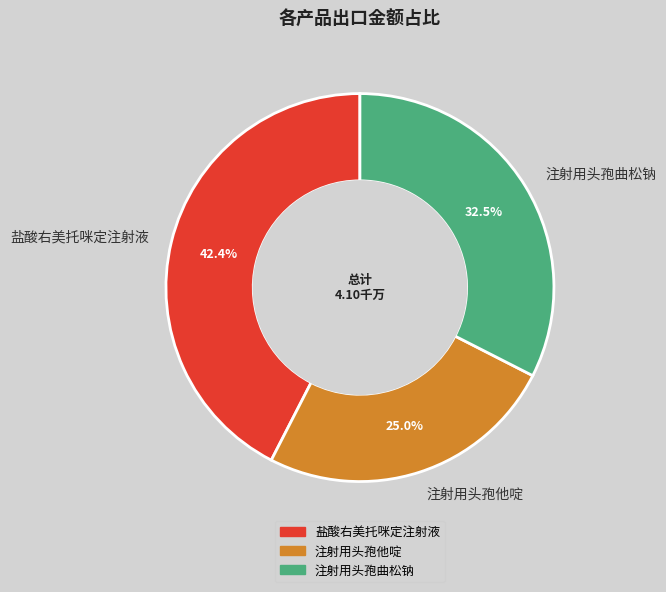

Rank the categories by value from lowest to highest.

注射用头孢他啶, 注射用头孢曲松钠, 盐酸右美托咪定注射液